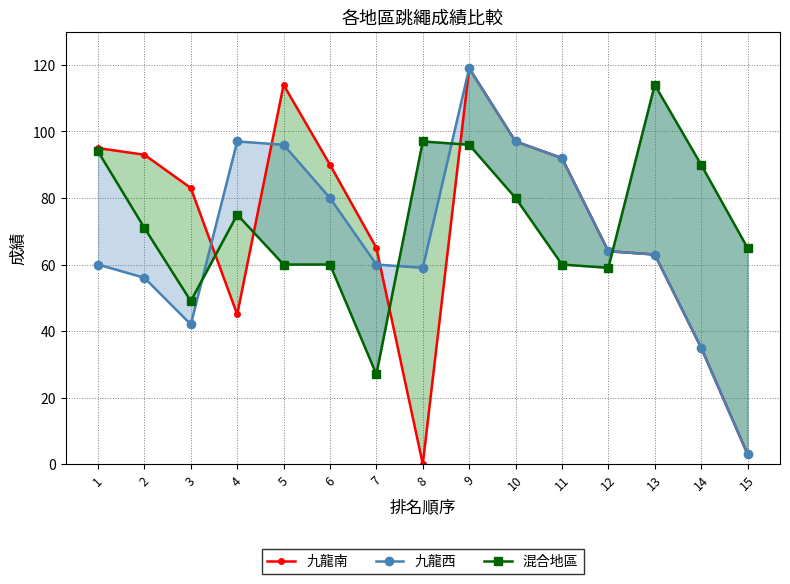

What is the difference between the highest and lowest values at 12?

5